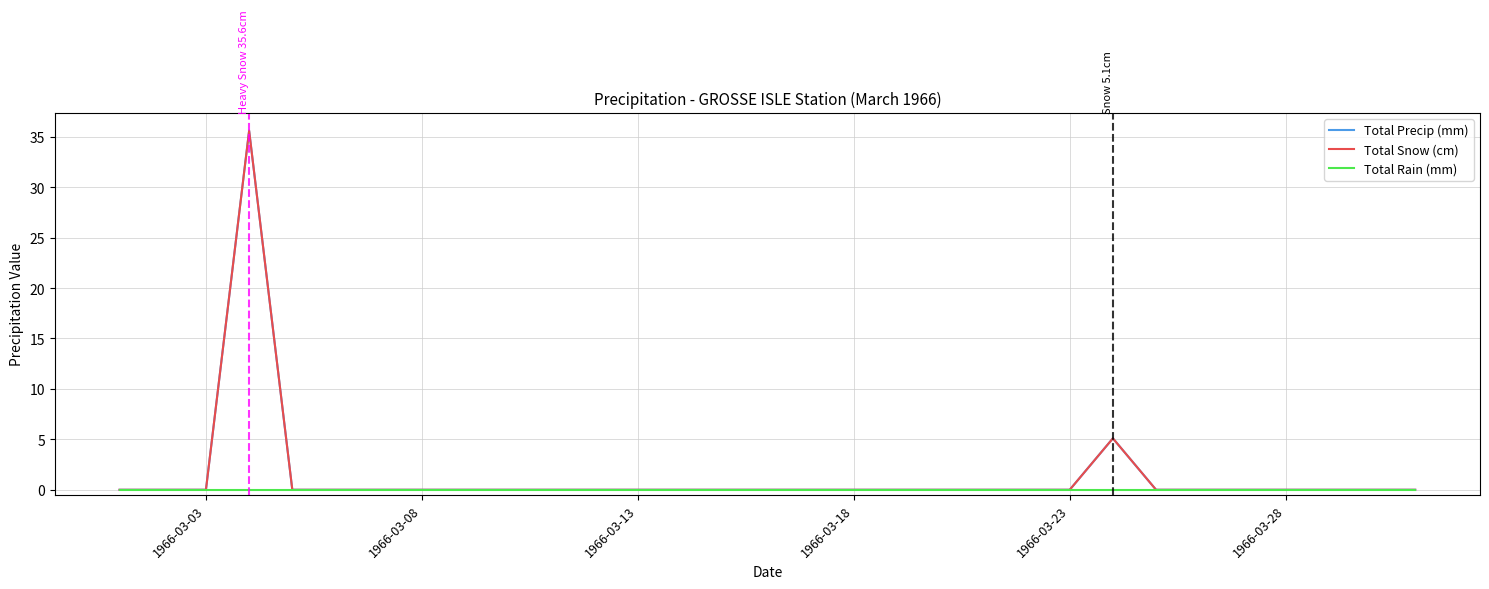

Does the chart display data point markers on the line(s)?

No